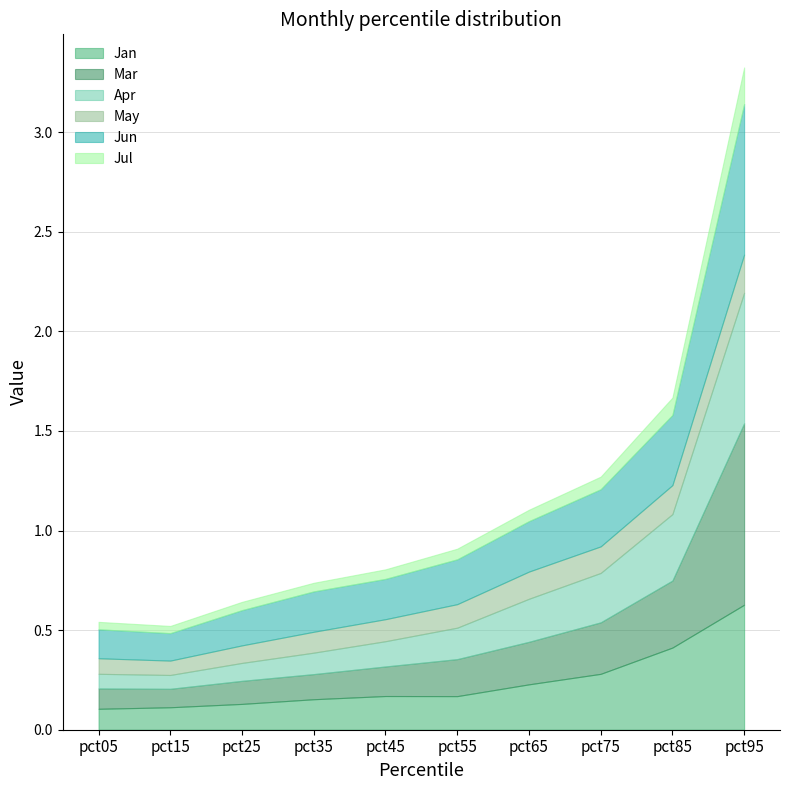

The value of Mar at pct05 is 0.1. True or false?

True